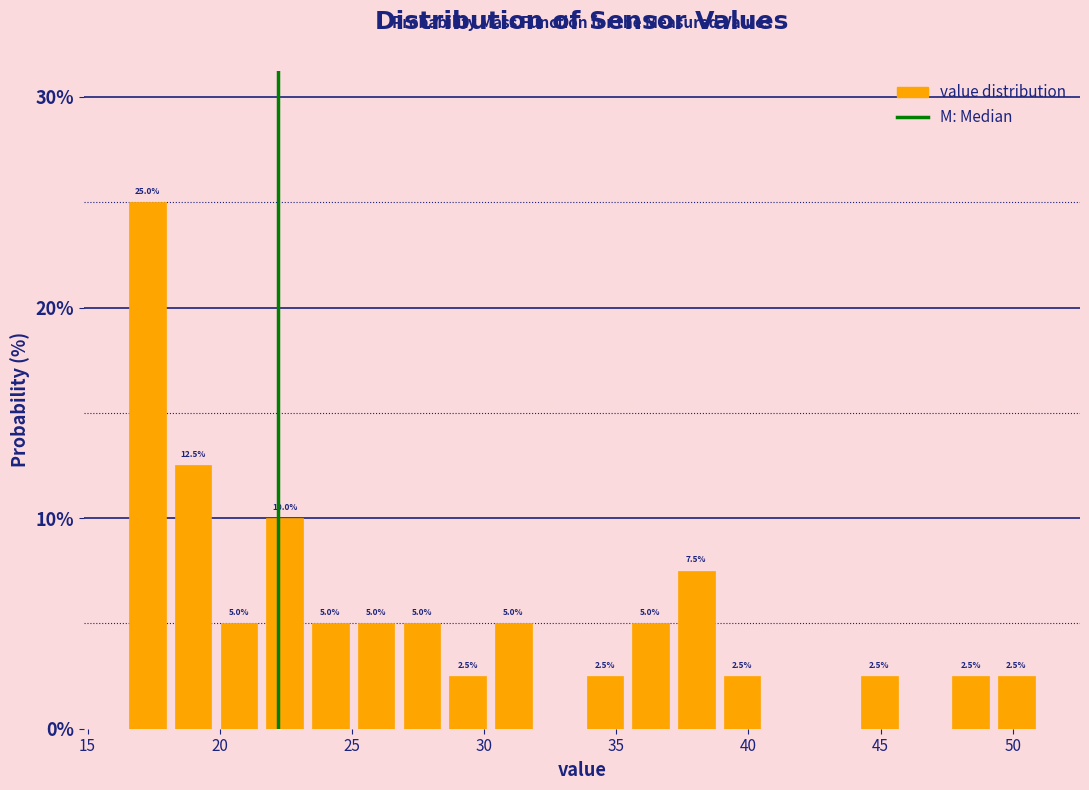

Read against the x-axis, roughly where is the centre of the tallest bar?

17.5